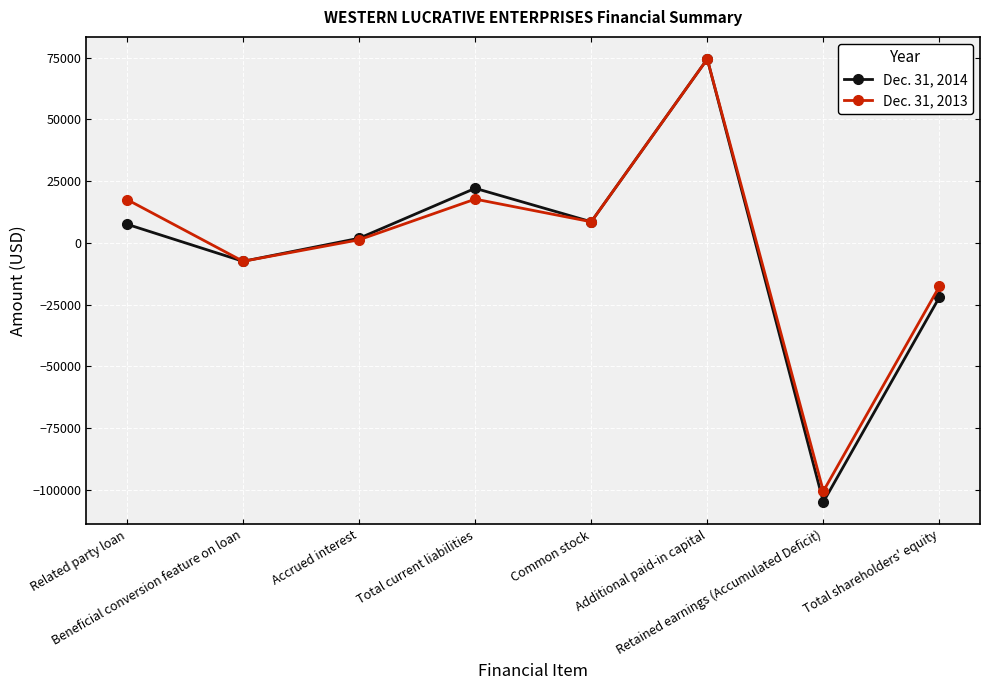

What is the maximum value for Dec. 31, 2013?

74389